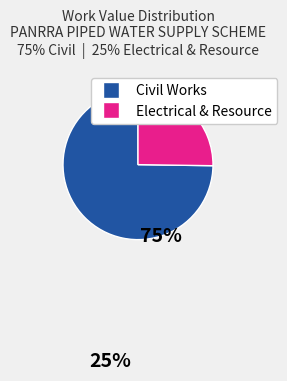

Is there any slice that represents more than half of the pie?

Yes